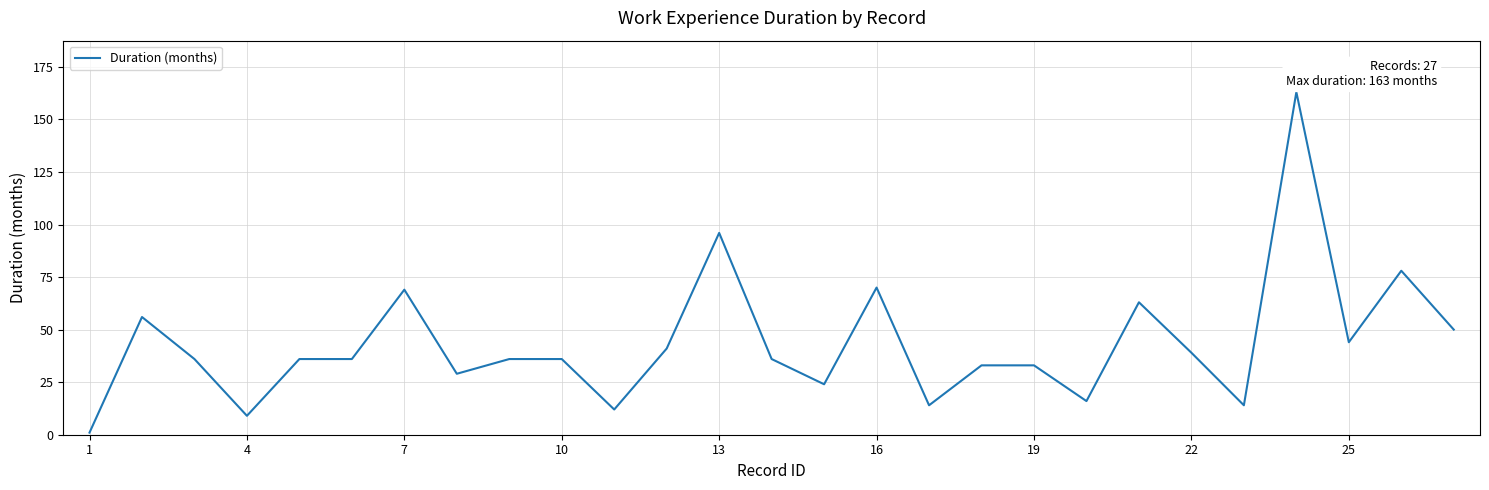

What is the difference between the maximum and minimum values?

162